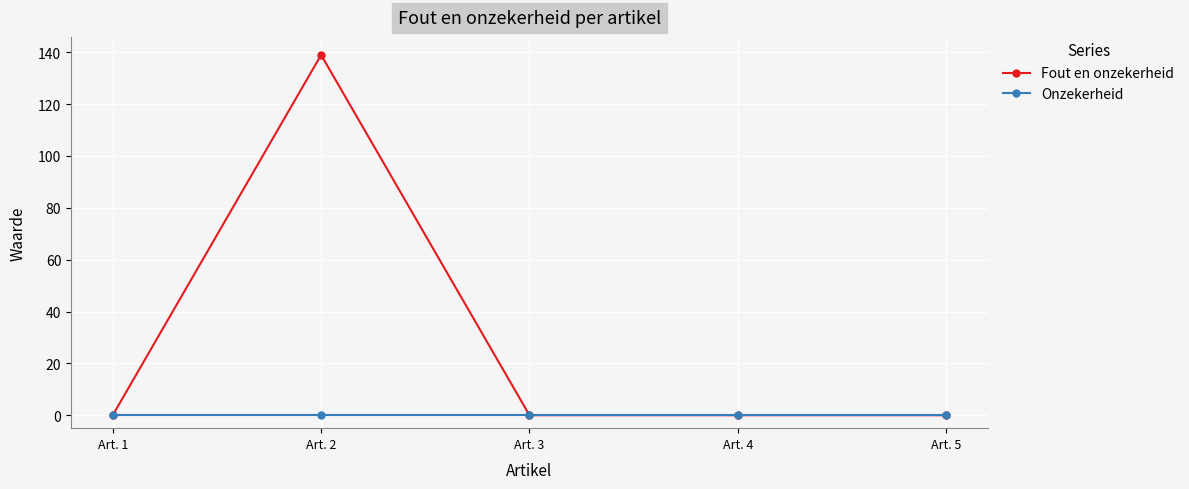

List the series in order of their overall mean, highest first.

Fout en onzekerheid, Onzekerheid